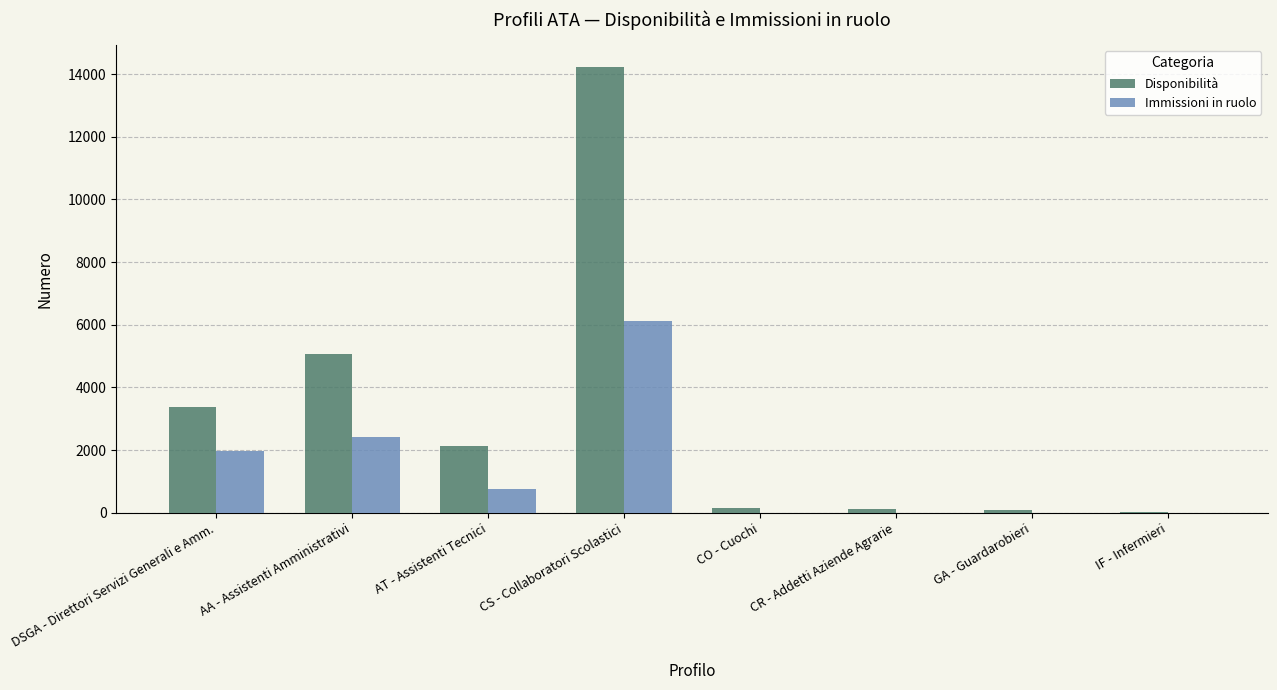

At which category does the chart reach its peak across all series?

CS - Collaboratori Scolastici